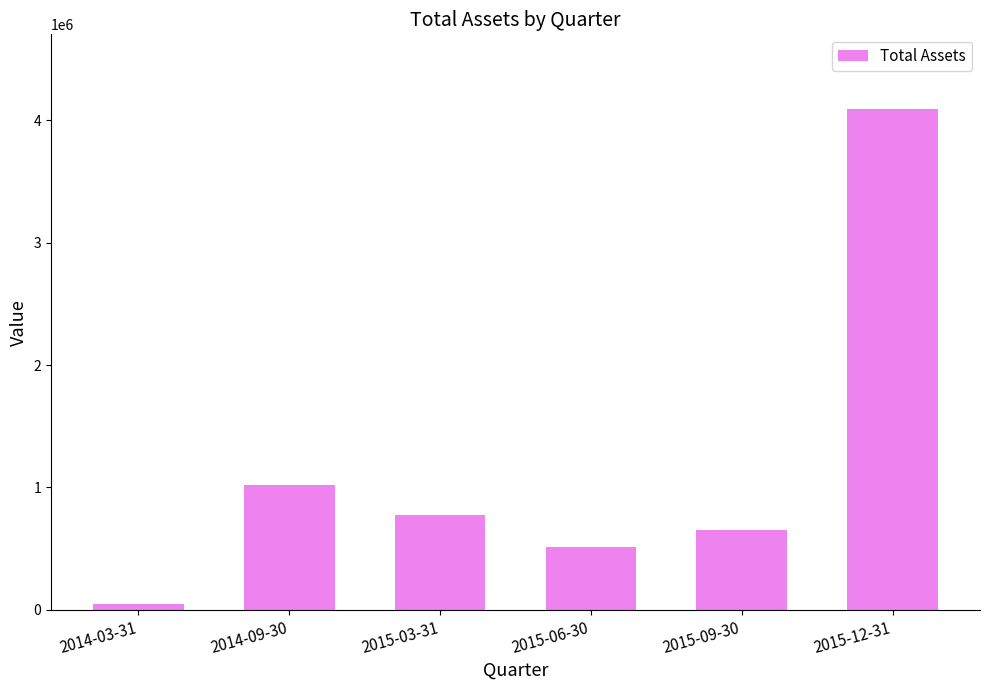

Reading left to right, what are all the values shown in this chart?

50000	1020000	779000	510000	656000	4087000